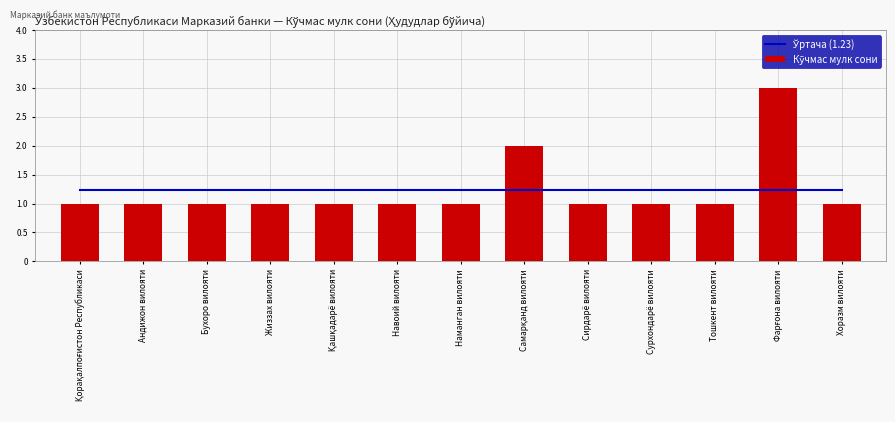

At which category is the sum across all series the highest?

Фарғона вилояти